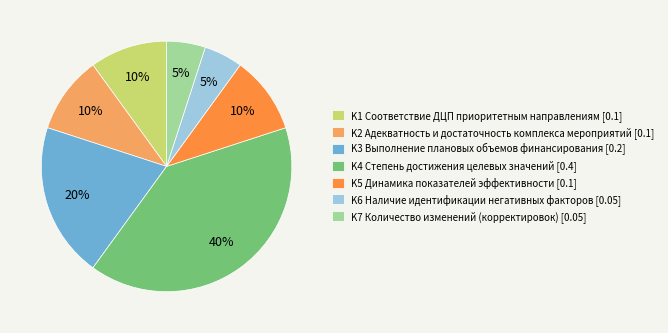

The K4 Степень достижения целевых значений [0.4] slice represents 54% of the pie. True or false?

False